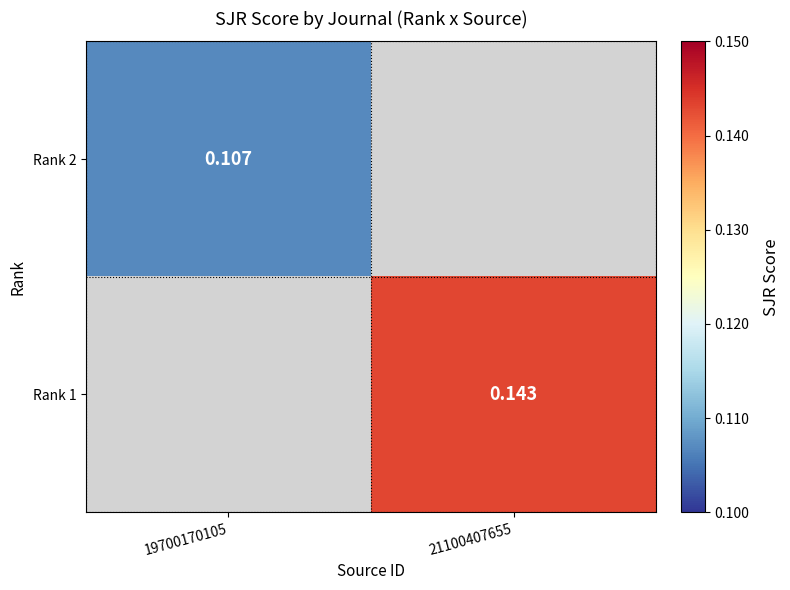

At which label does Rank 2 reach its peak?

19700170105